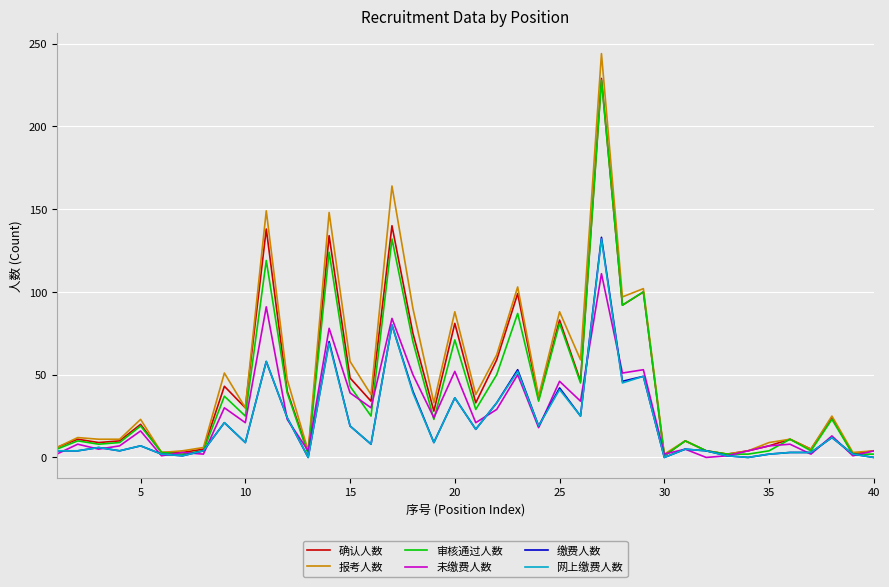

Which series has the widest spread of values?

报考人数